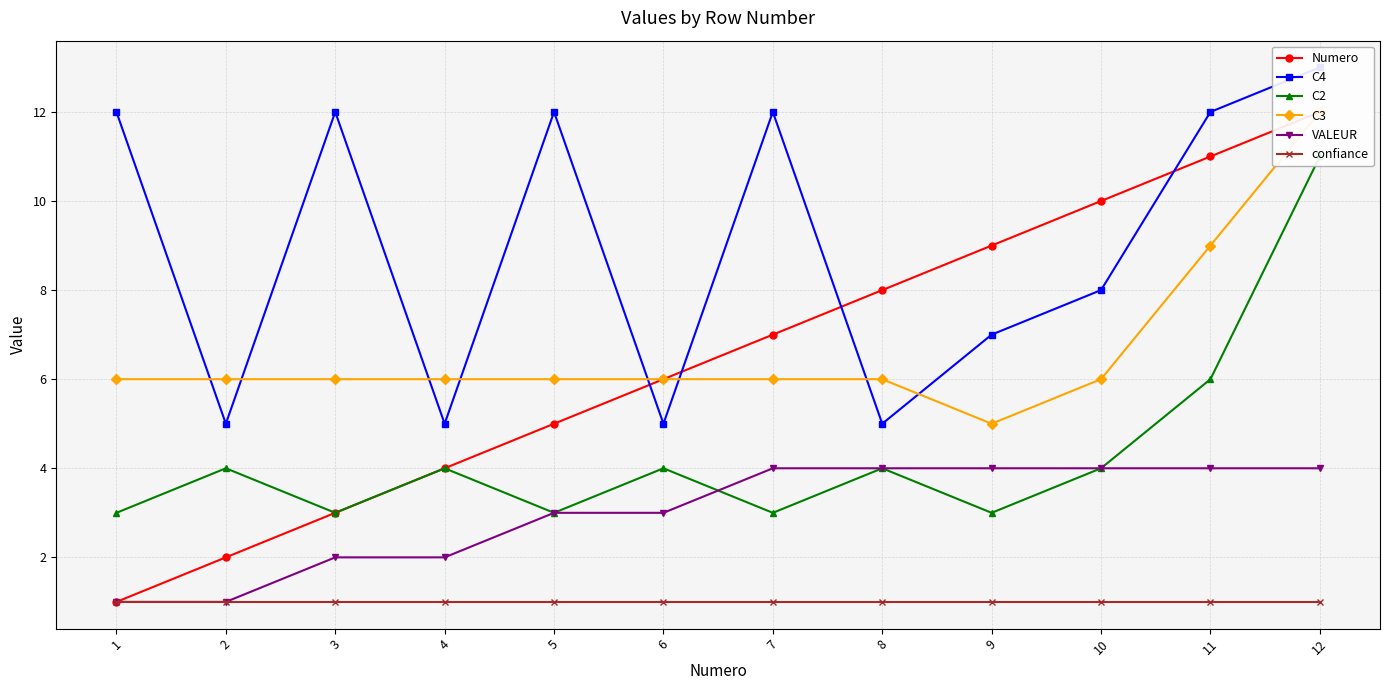

What is the difference between the maximum and second lowest values in the C2 series?

8